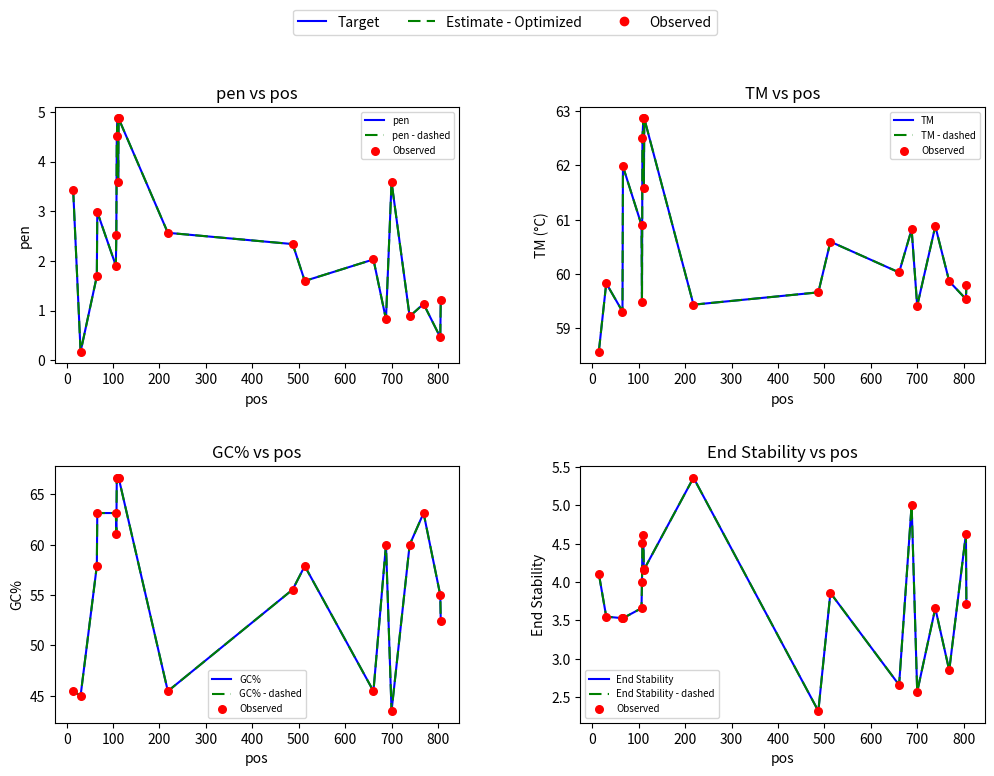

What is the total value across all series at 111?

136.0